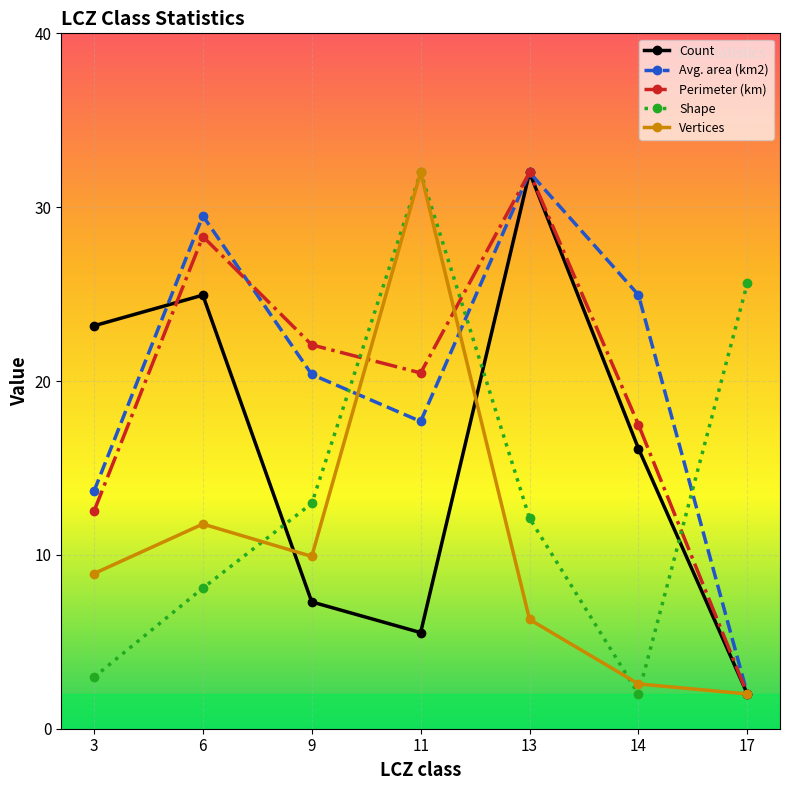

How many lines are shown in the chart?

5